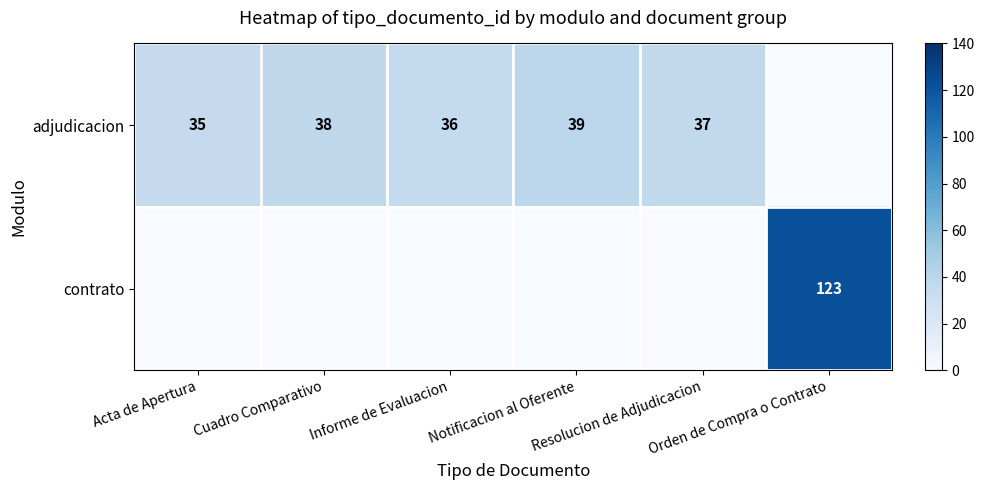

How many positive values does the adjudicacion series have?

5